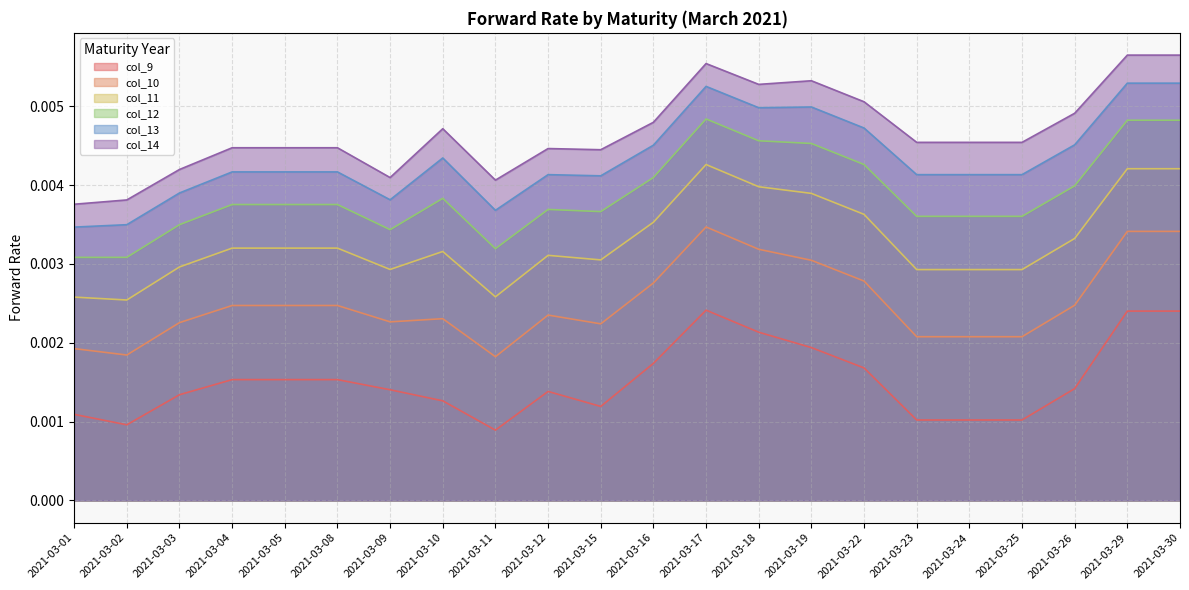

True or false: col_9 has more than 0 interior local peaks.

True